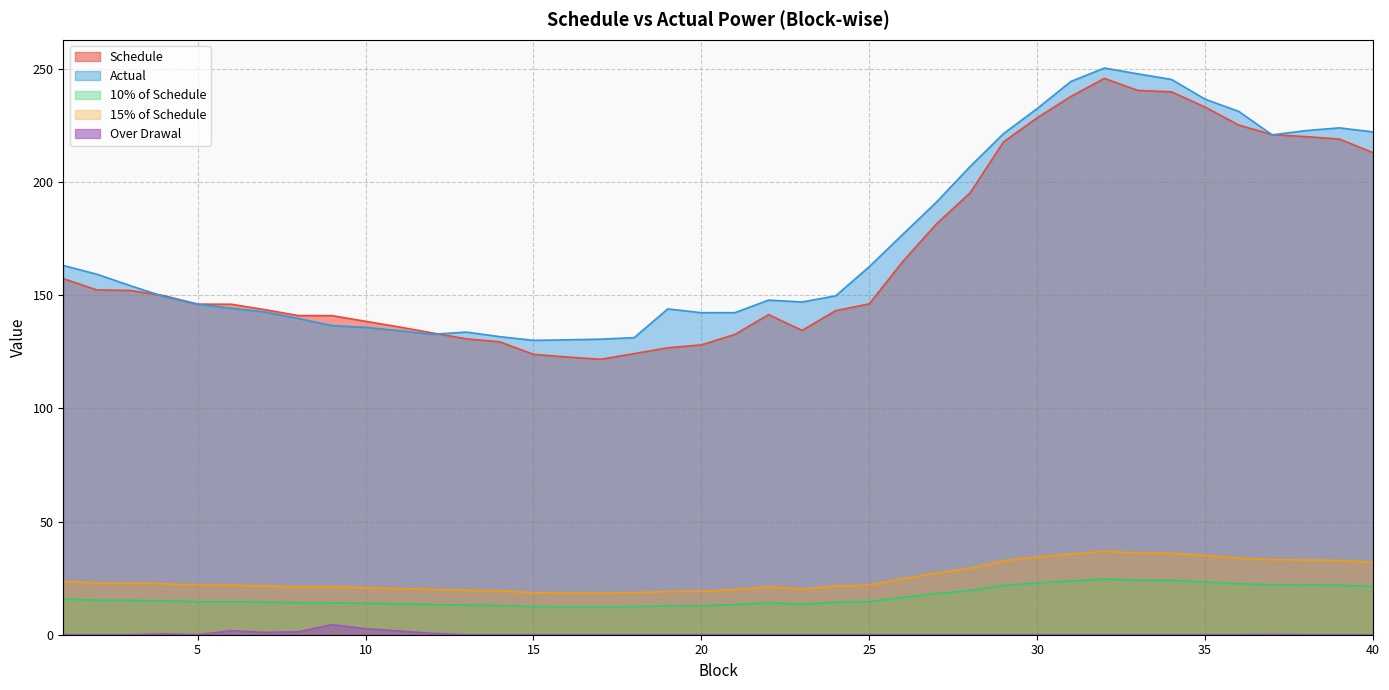

How many times do Actual and Schedule cross each other?

4